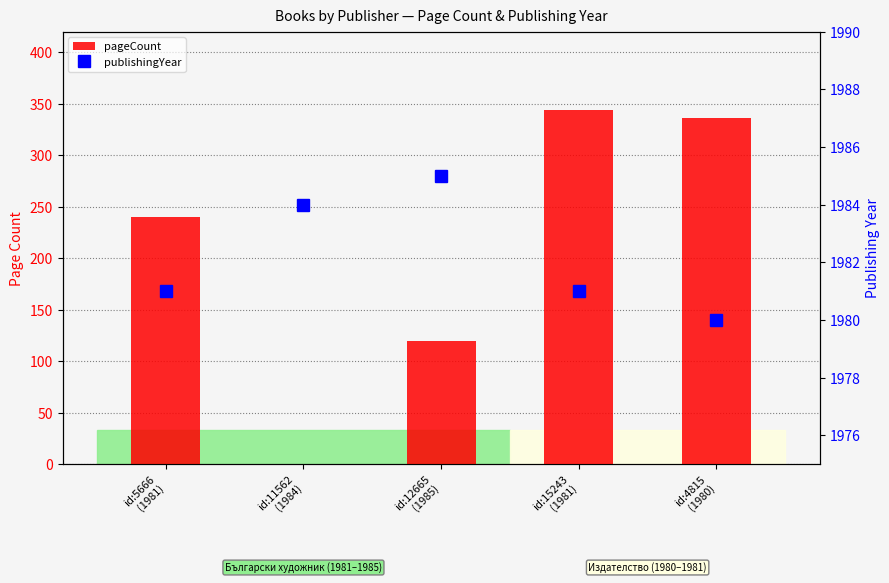

What is the label of the 4th bar from the right?

id:11562
(1984)